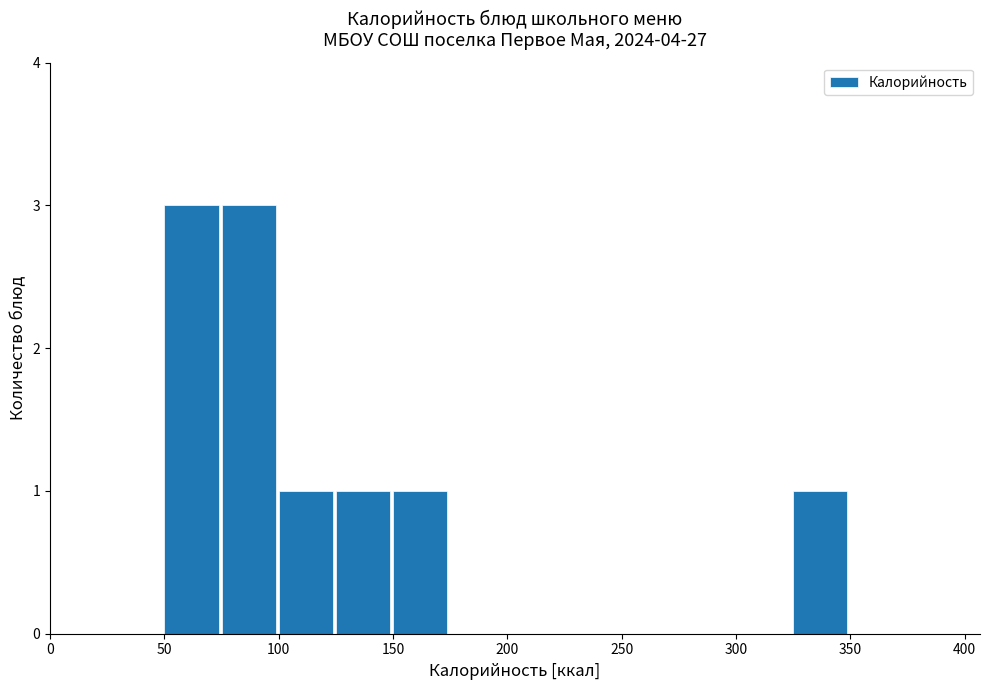

How tall is the bar that spans 100 to 125 on the x-axis? The values are not printed on the chart, so give them approximately, as read against the axis.

1